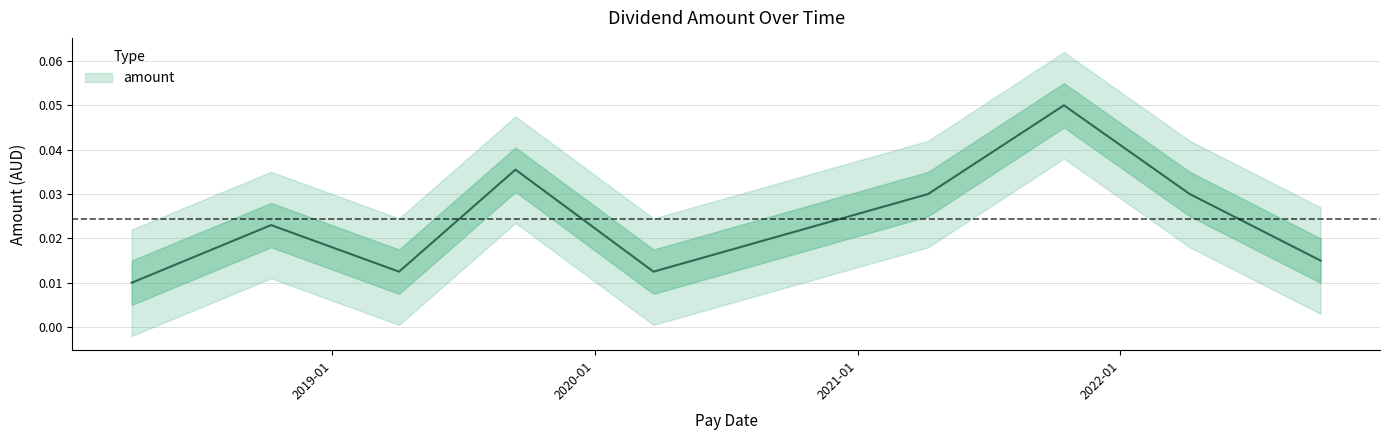

True or false: the data shows 0.0 at 2019-09-13.

False